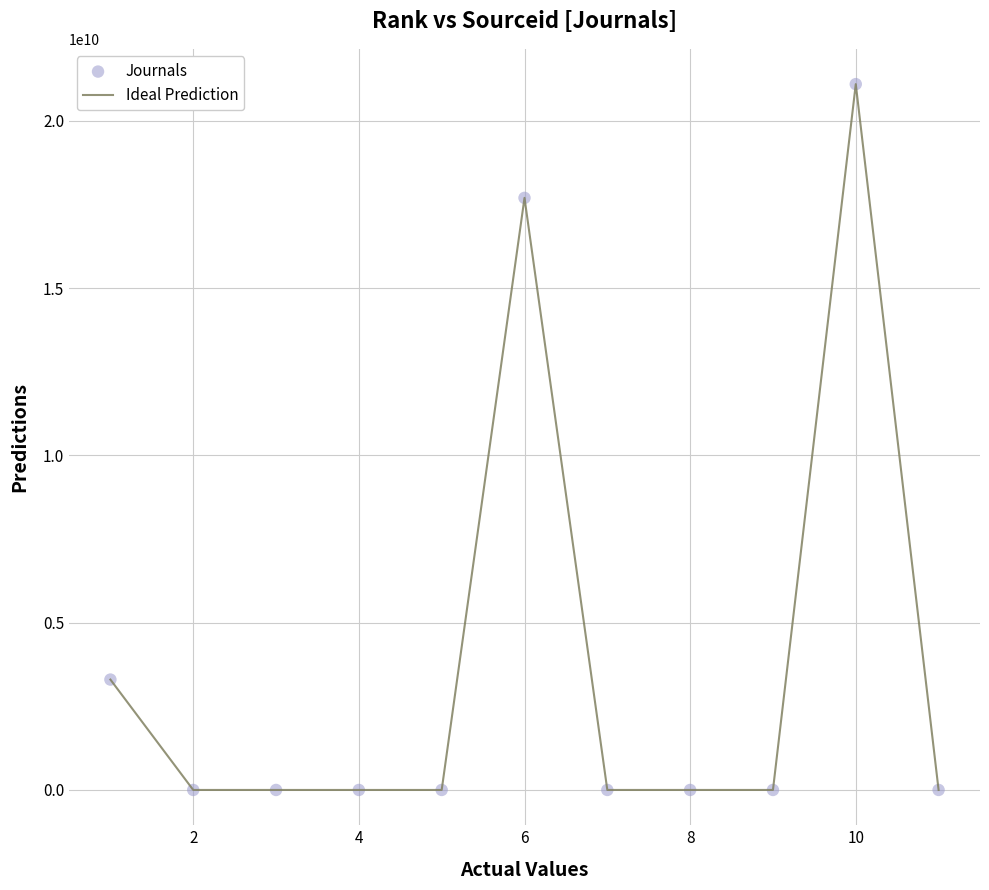

What is the difference between the maximum and minimum values?

21100808192